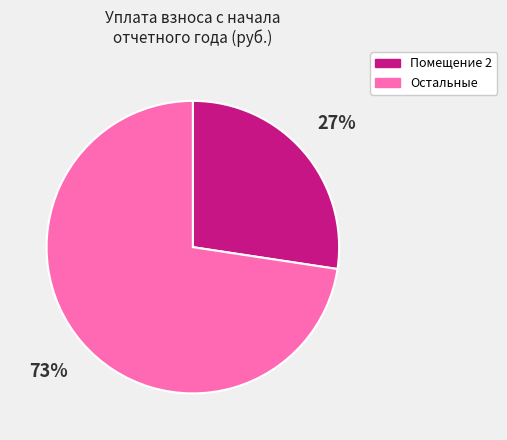

To the nearest percent, what is the average slice percentage?

50%